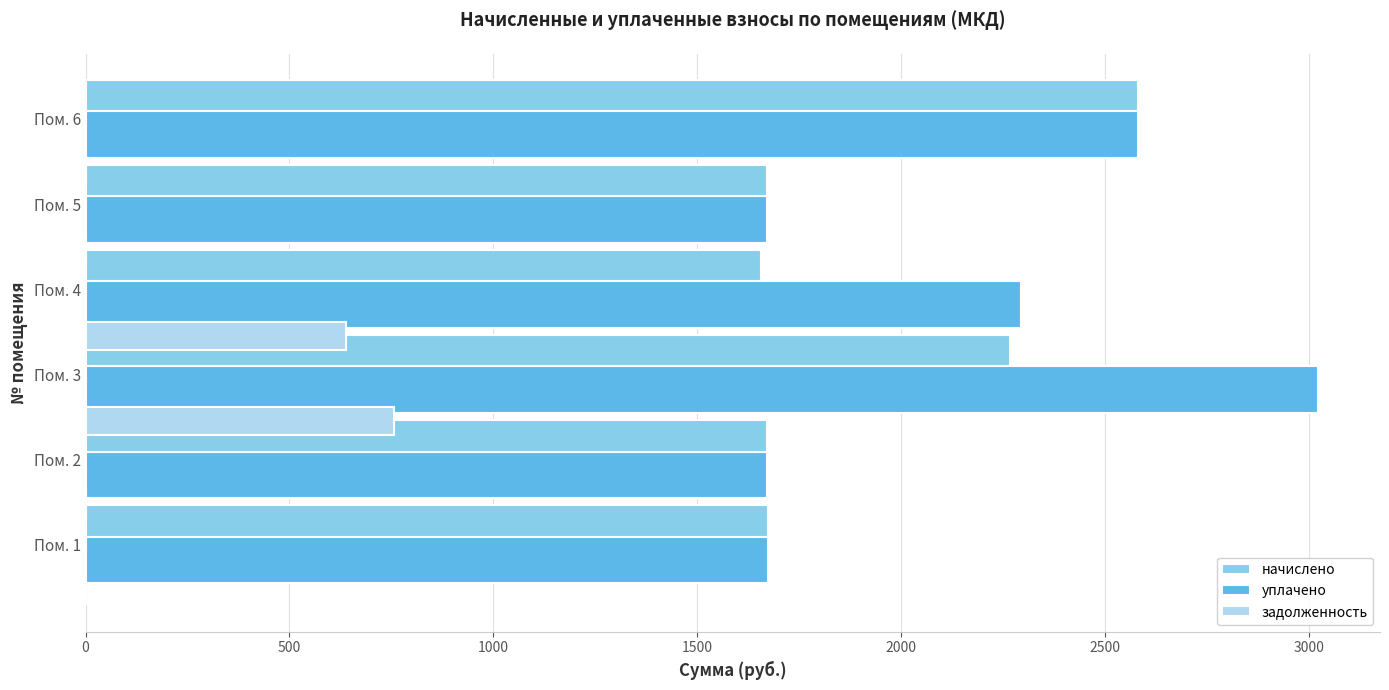

Is it true that задолженность equals 1151.2 at Пом. 3?

False